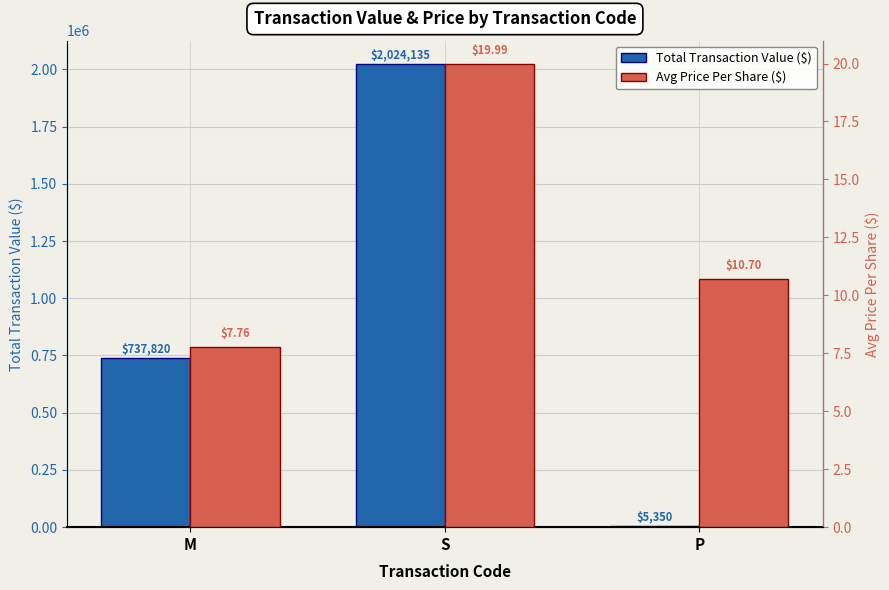

Is it true that Total Transaction Value ($) equals 1376946.0 at S?

False